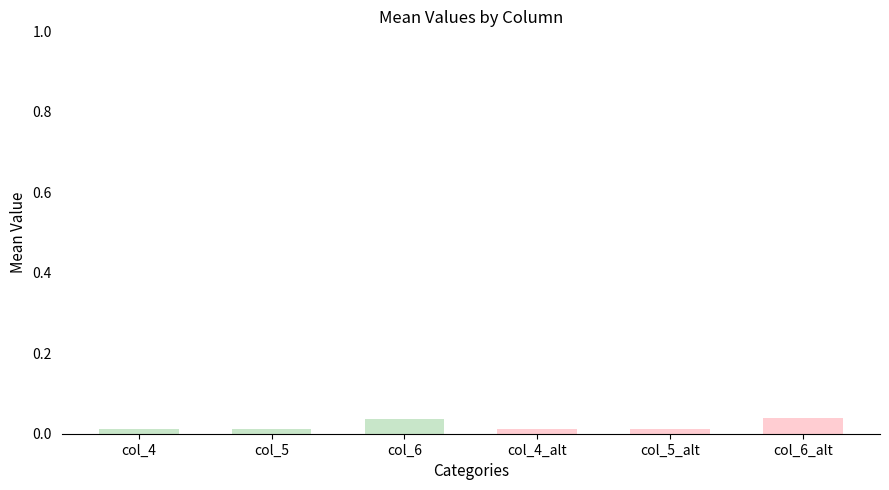

Are the bars horizontal?

No